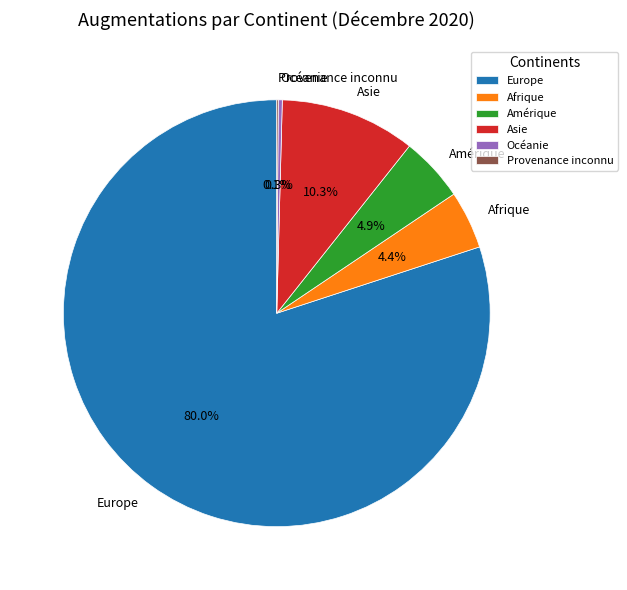

Which slice is the largest?

Europe